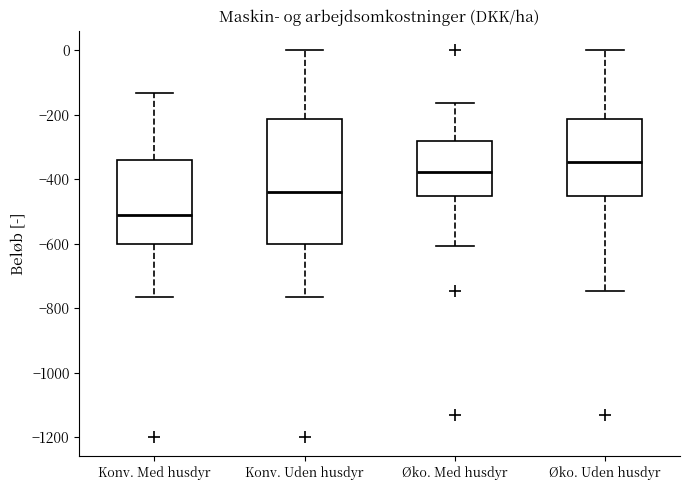

Where is the upper edge of the box for Konv. Med husdyr on the y-axis? The values are not printed on the chart, so give them approximately, as read against the axis.

-340